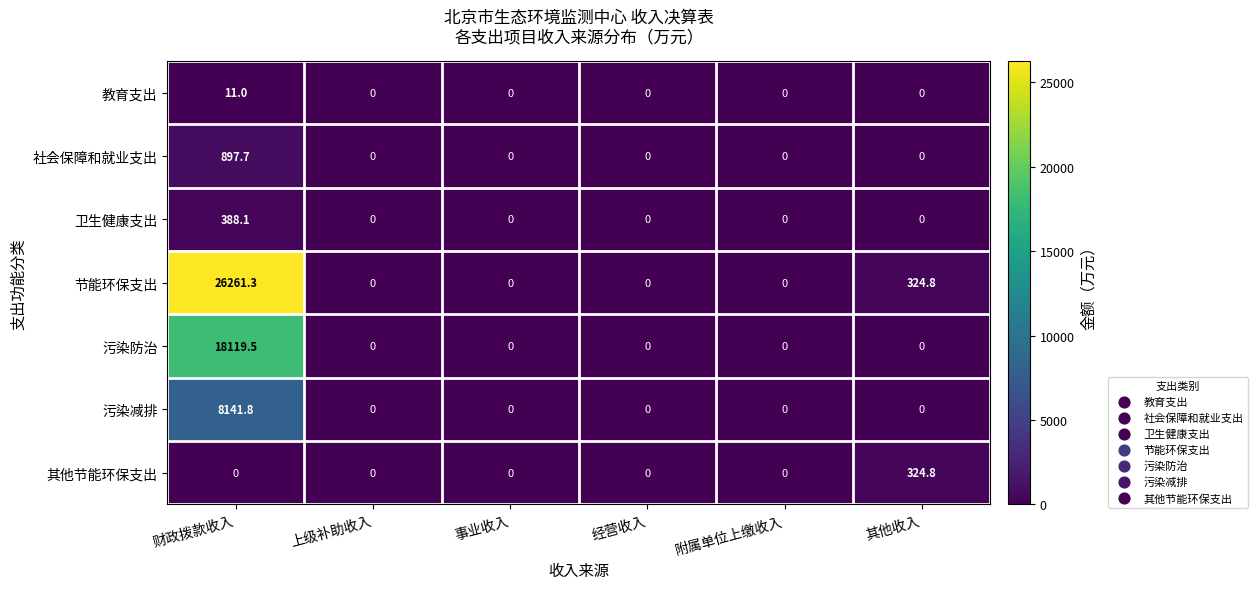

Which category has the highest value across all series?

财政拨款收入